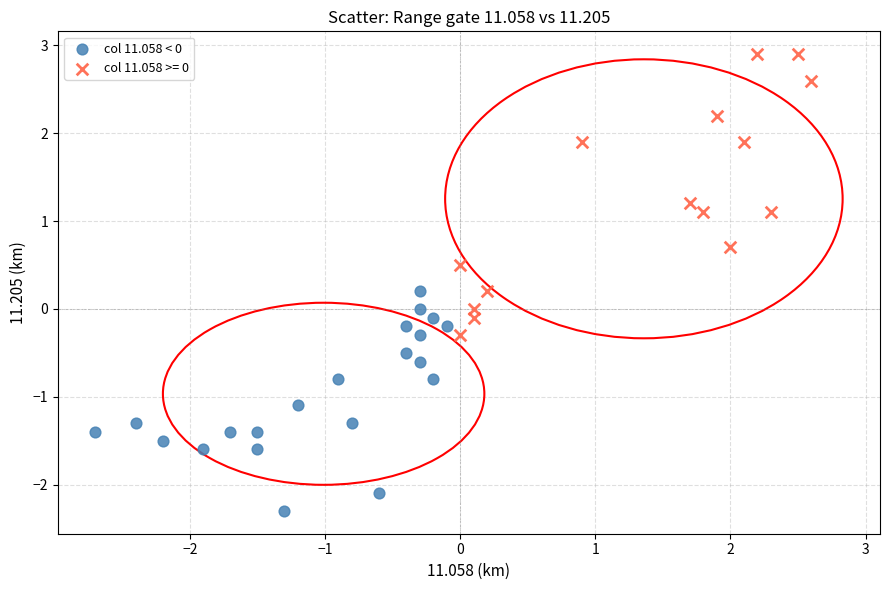

Which series contains the highest Y value?

col 11.058 >= 0